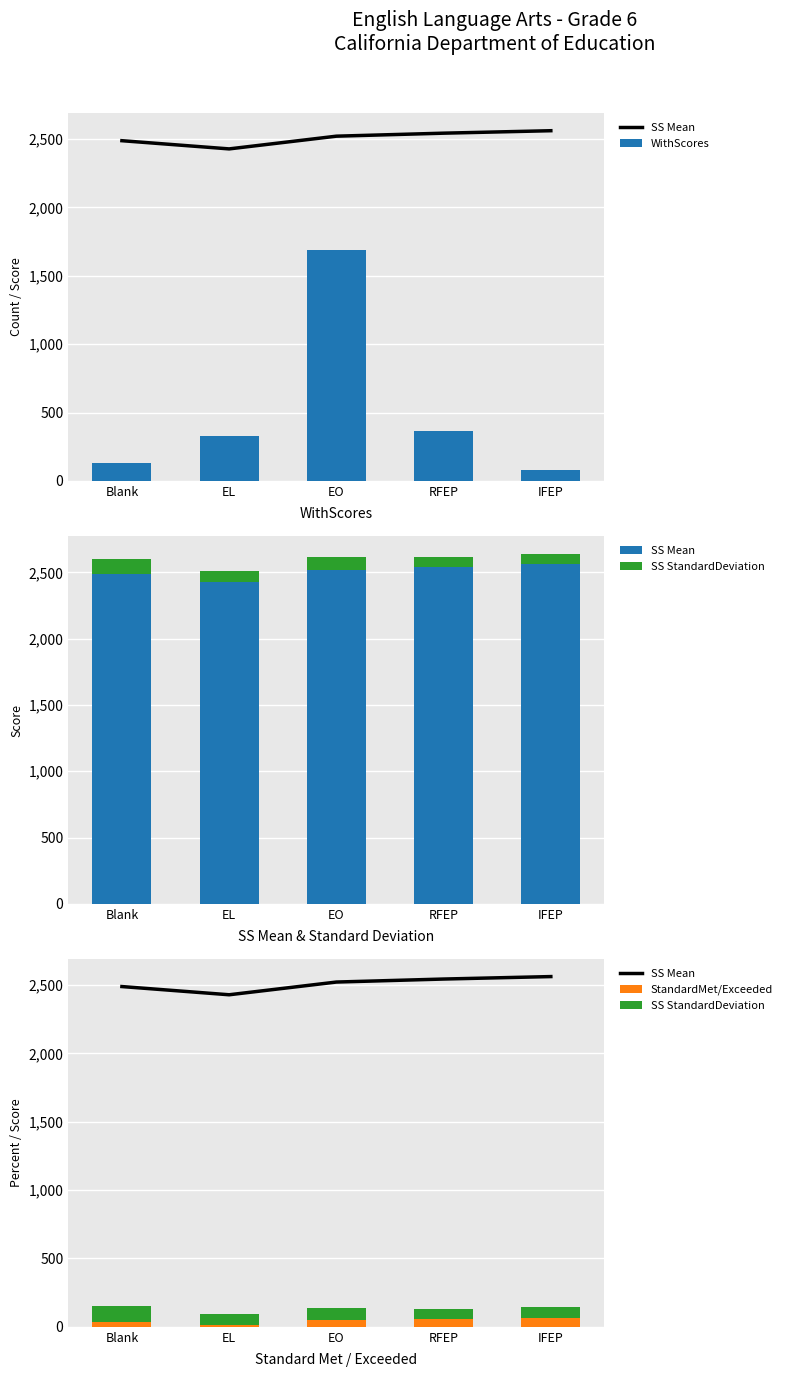

What is the total value across all series at EL?

2851